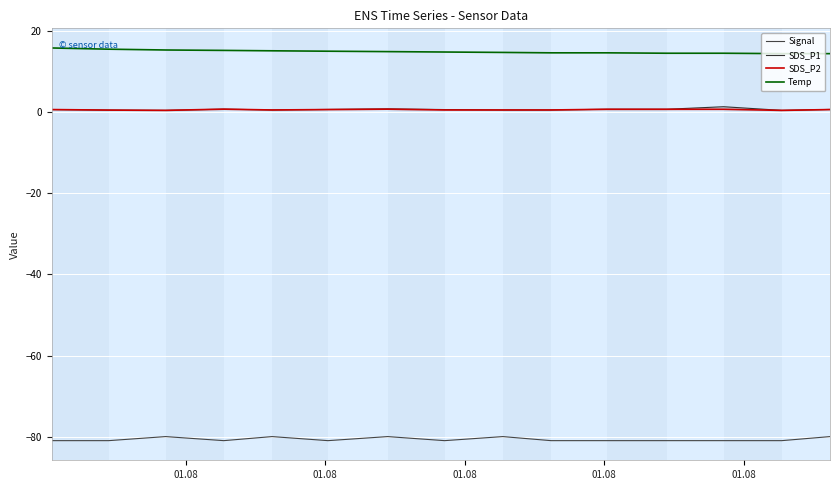

True or false: Temp and Signal cross at least once.

False